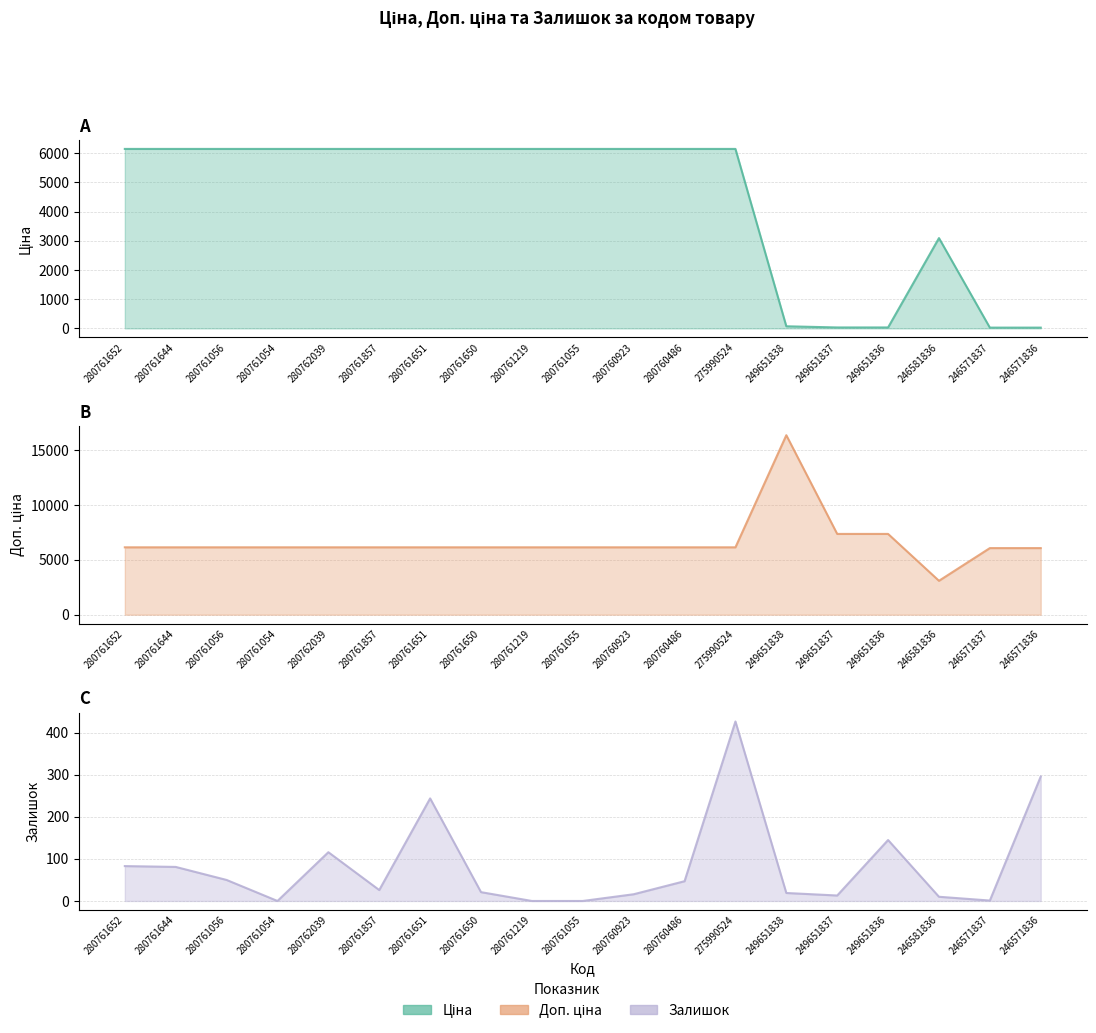

At which label does Залишок first exceed 26?

280761652